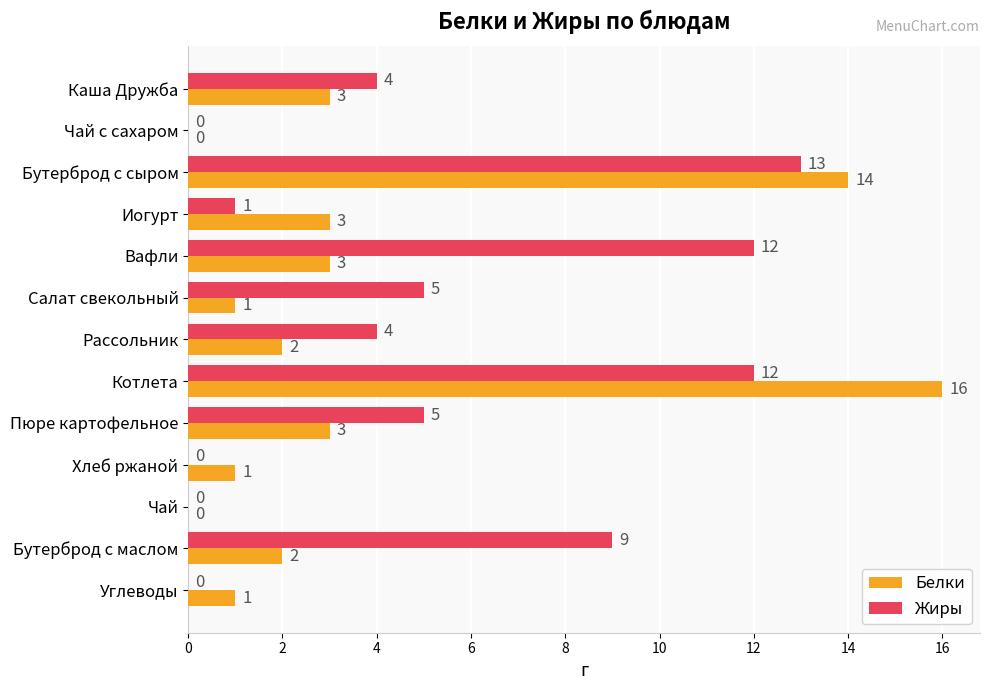

Which series has the widest spread of values?

Белки